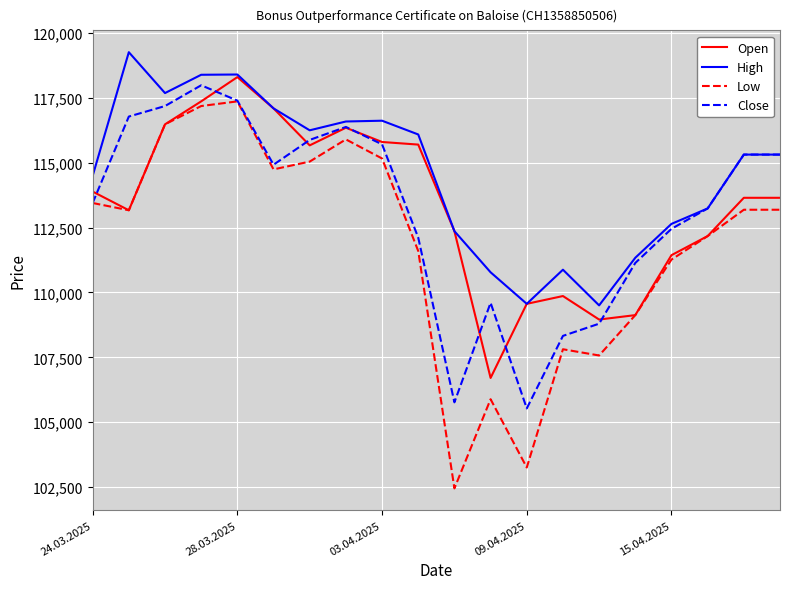

What is the minimum value for Open?

106705